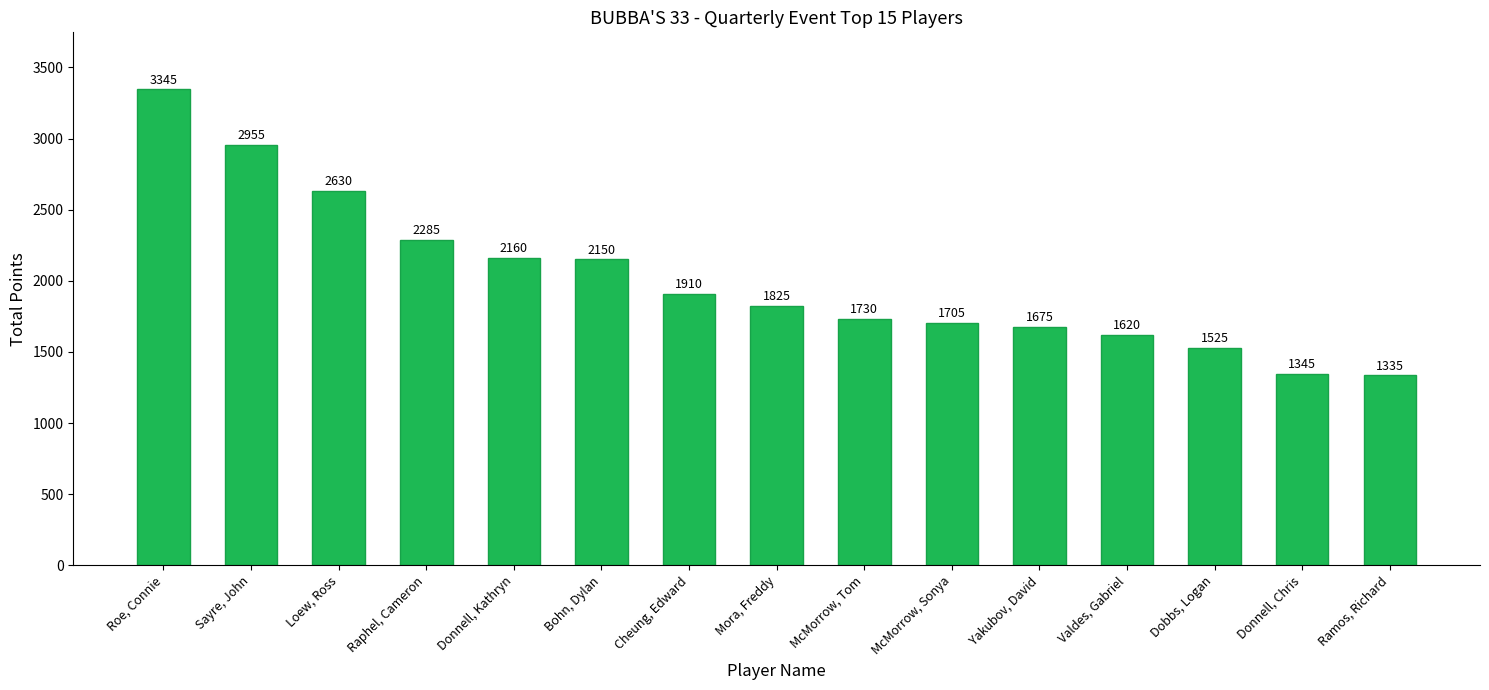

What is the maximum value shown in the chart?

3345